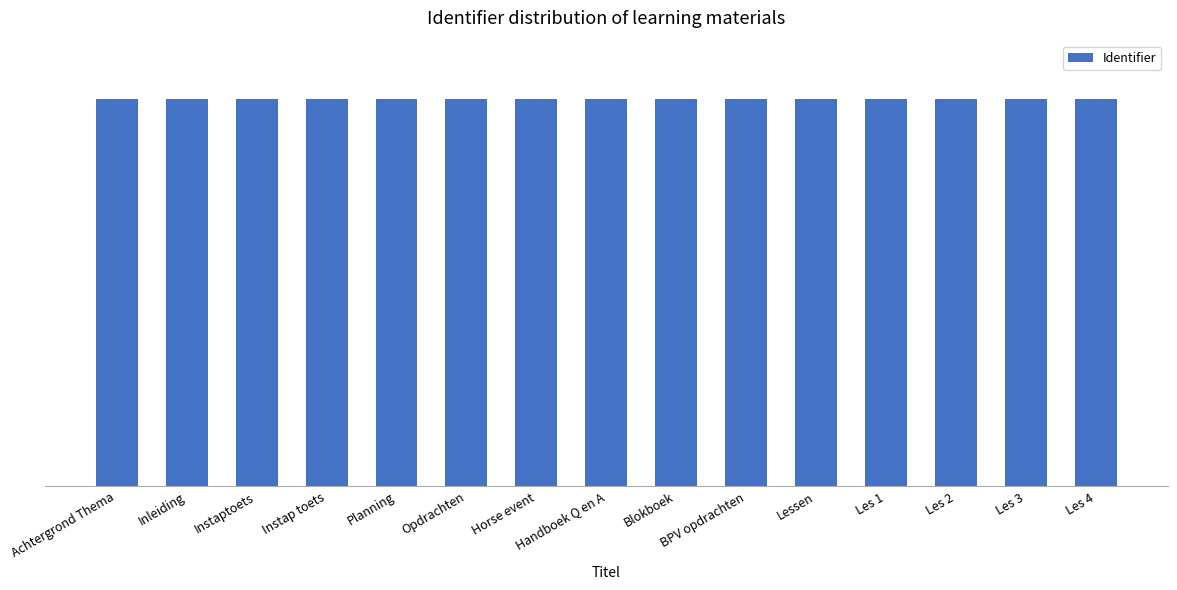

What position from the left is Les 4?

15